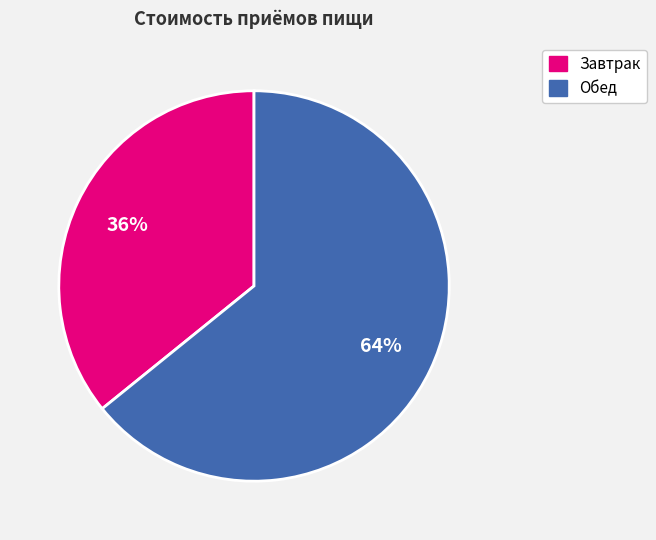

Do Обед and Завтрак together represent more than half of the pie?

Yes